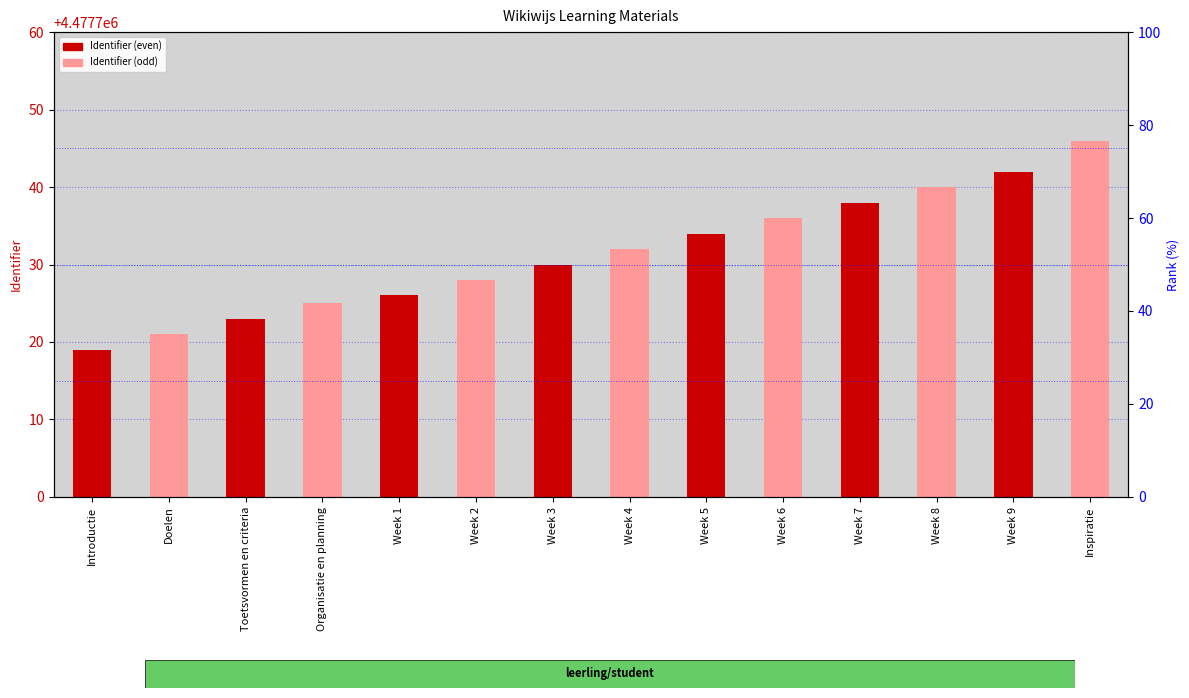

What is the change in value from Week 3 to Week 7?

+8